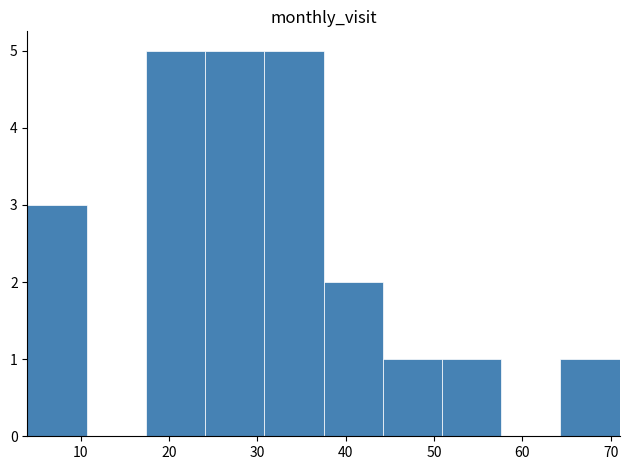

Reading left to right, transcribe this chart: for each bar, give the range it covers on the x-axis and its height. Neither the bar edges nor the heights are printed on the chart, so give them approximately, as read against the axes.

4.0 to 10.7: 3
10.7 to 17.4: 0
17.4 to 24.1: 5
24.1 to 30.8: 5
30.8 to 37.5: 5
37.5 to 44.2: 2
44.2 to 50.9: 1
50.9 to 57.6: 1
57.6 to 64.3: 0
64.3 to 71.0: 1